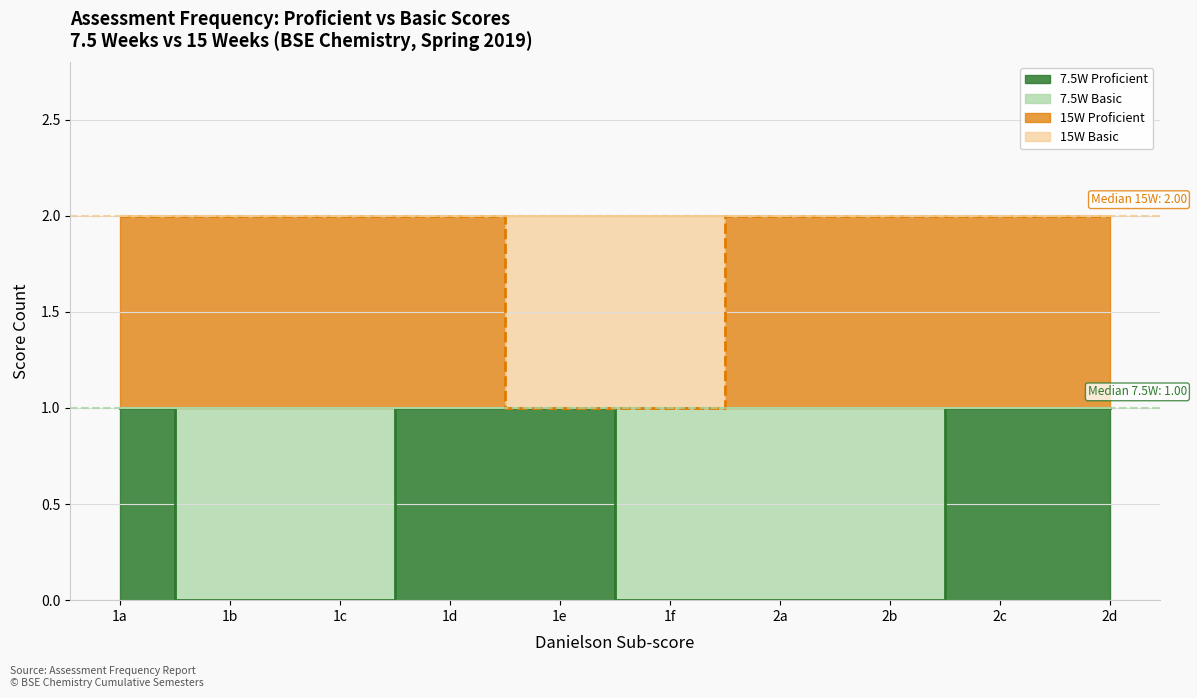

Is the value of 7.5W Proficient at 1e greater than the value of 15W Proficient at 2d?

No